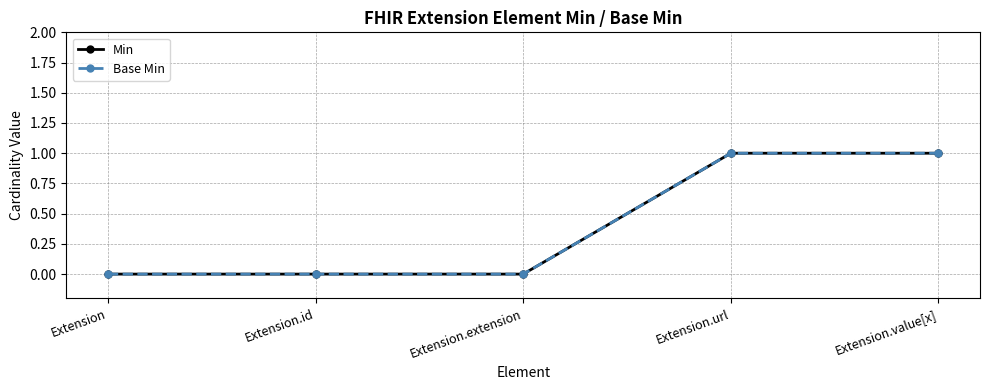

Does the chart have visible grid lines?

Yes